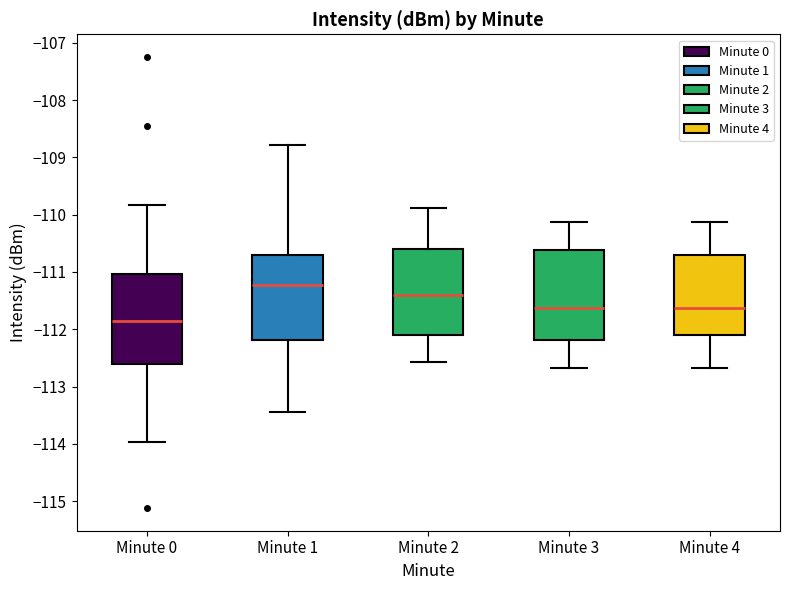

Reading left to right, transcribe this box plot: for each box, give where its median line is, the range the box spans, and where its two whiskers end, as read against the y-axis. The values are not printed on the chart, so give them approximately, as read against the axis.

Minute 0: median -111.8, box -112.6 to -111.0, whiskers -114.0 to -109.8
Minute 1: median -111.2, box -112.2 to -110.7, whiskers -113.4 to -108.8
Minute 2: median -111.4, box -112.1 to -110.6, whiskers -112.6 to -109.9
Minute 3: median -111.6, box -112.2 to -110.6, whiskers -112.7 to -110.1
Minute 4: median -111.6, box -112.1 to -110.7, whiskers -112.7 to -110.1